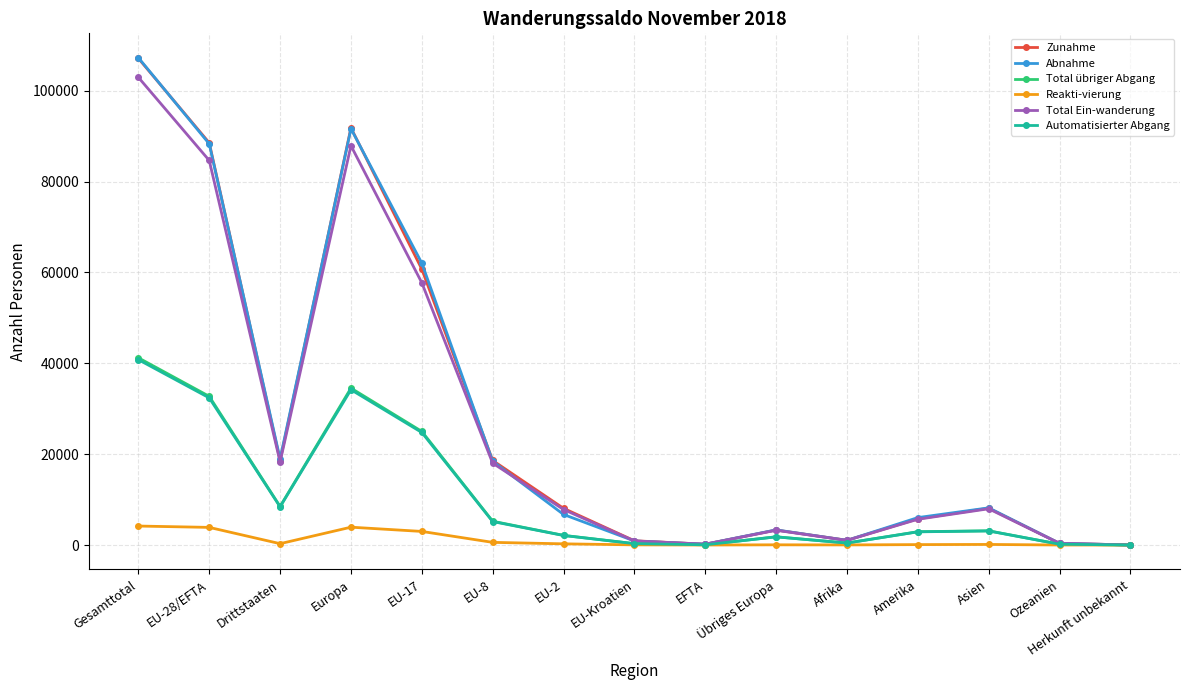

What is the approximate value of Zunahme at Gesamttotal, to the nearest 100?

107100